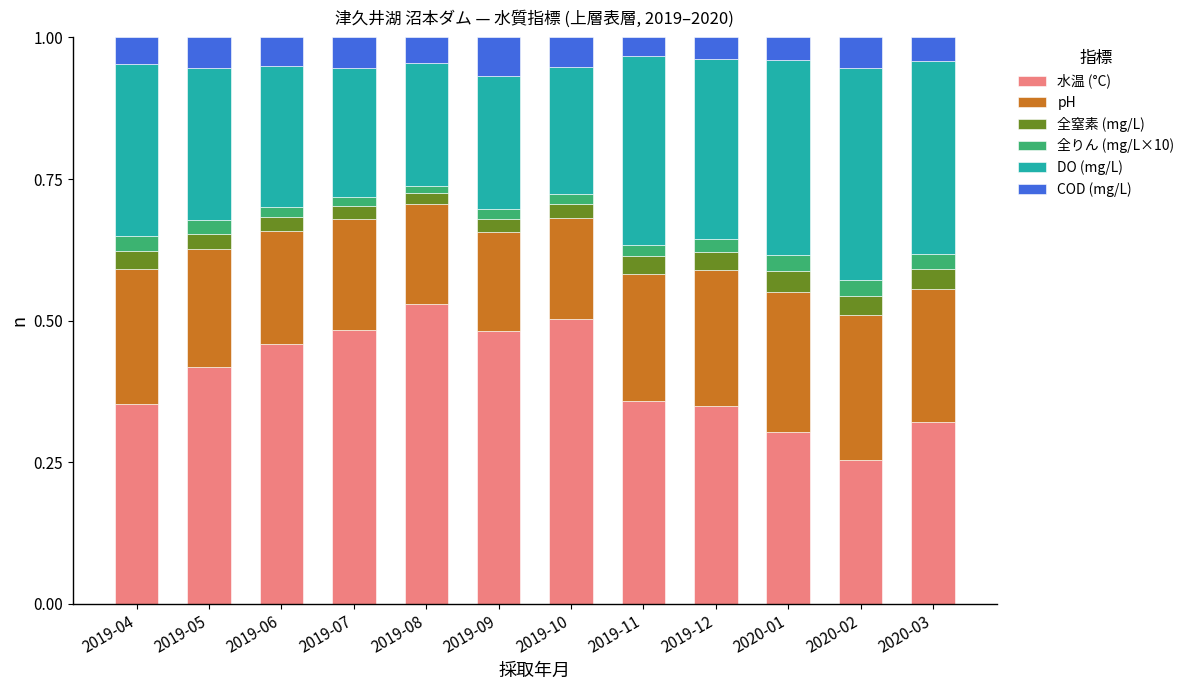

True or false: 水温 (°C) has a value of 0.6 at 2019-06.

False